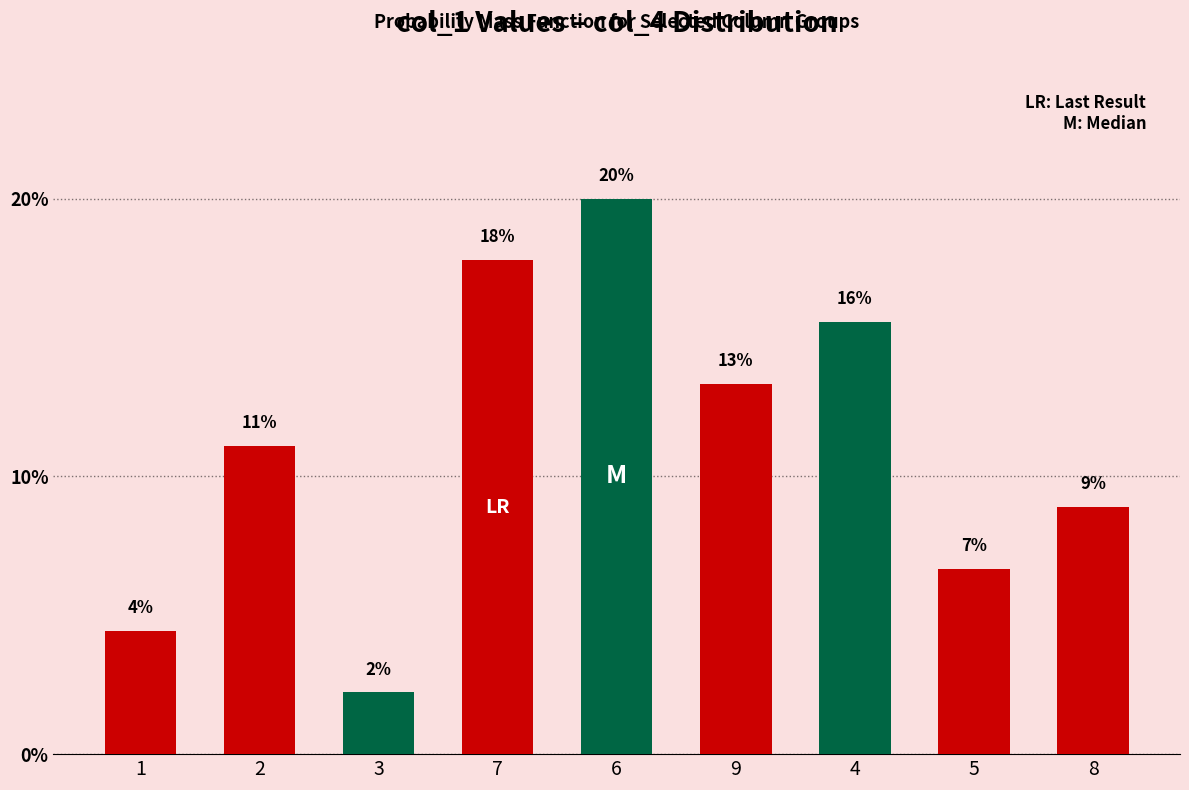

Are the bars horizontal?

No